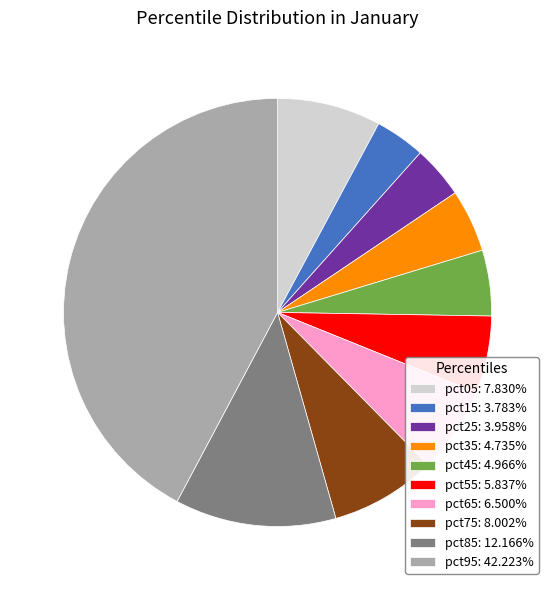

How many slices are in this pie chart?

10